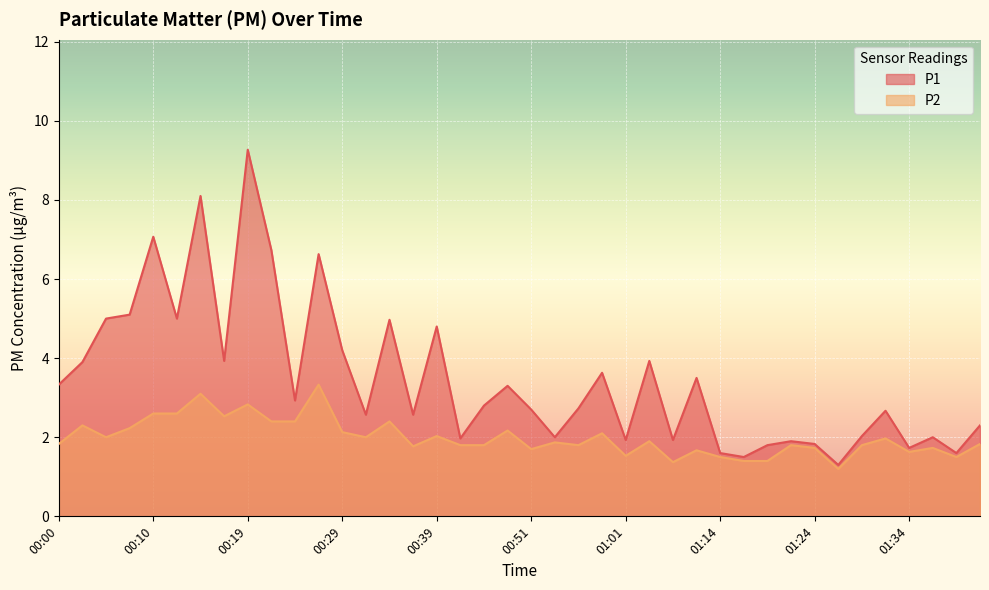

At how many categories does at least one series exceed 3?

18